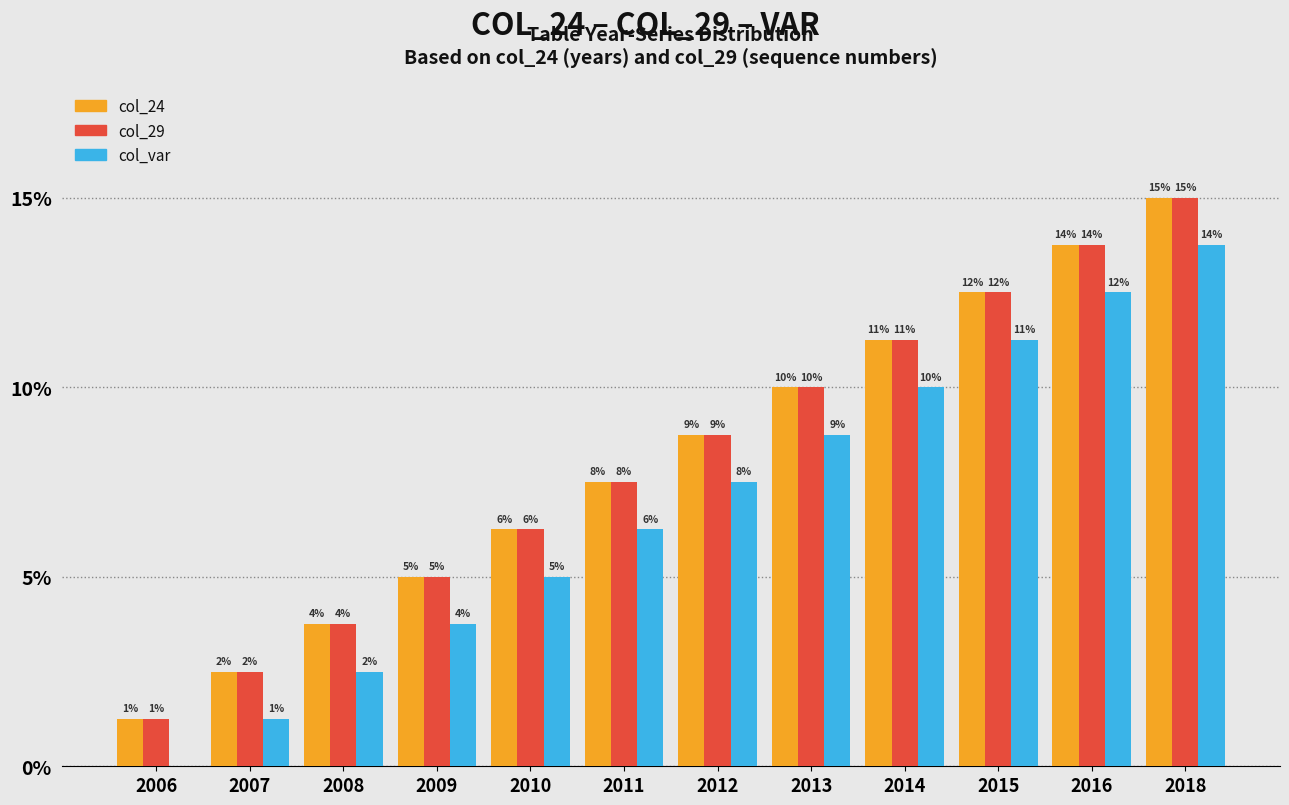

Reading left to right, list all the values displayed in this chart.

col_24: 2006=1.2	2007=2.5	2008=3.8	2009=5.0	2010=6.2	2011=7.5	2012=8.8	2013=10.0	2014=11.2	2015=12.5	2016=13.8	2018=15.0
col_29: 2006=1.2	2007=2.5	2008=3.8	2009=5.0	2010=6.2	2011=7.5	2012=8.8	2013=10.0	2014=11.2	2015=12.5	2016=13.8	2018=15.0
col_var: 2006=0.0	2007=1.2	2008=2.5	2009=3.8	2010=5.0	2011=6.2	2012=7.5	2013=8.8	2014=10.0	2015=11.2	2016=12.5	2018=13.8